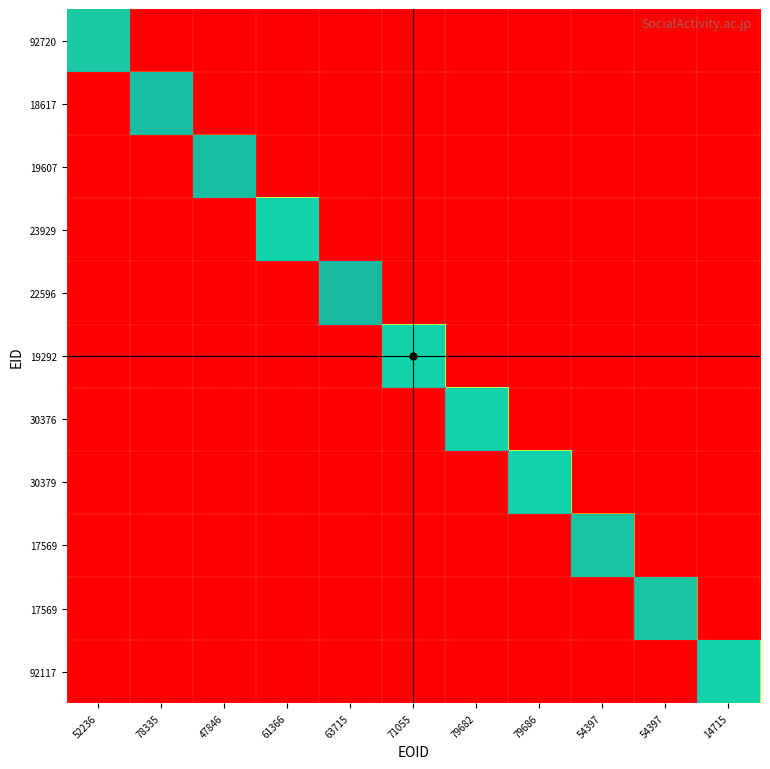

At how many categories does at least one series exceed 144815?

1